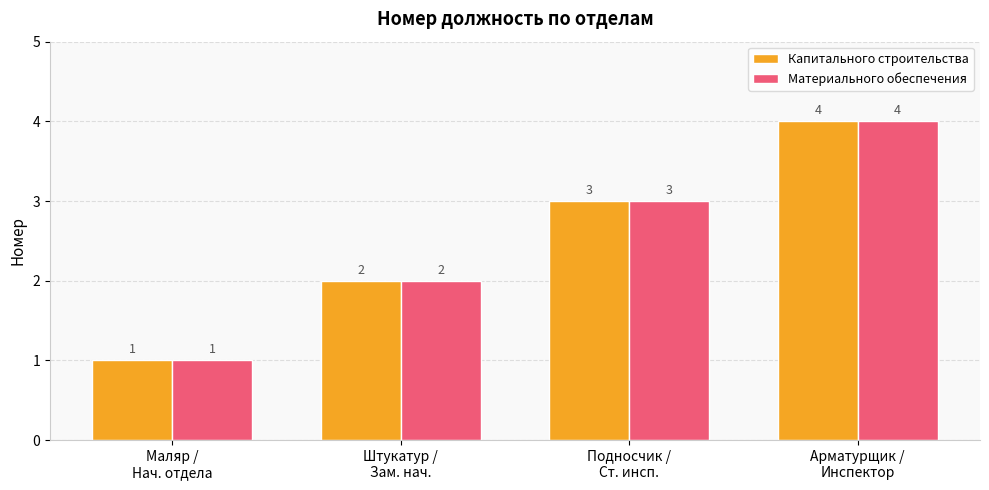

Reading left to right, transcribe all the data shown in this chart.

Капитального строительства: Маляр /
Нач. отдела=1	Штукатур /
Зам. нач.=2	Подносчик /
Ст. инсп.=3	Арматурщик /
Инспектор=4
Материального обеспечения: Маляр /
Нач. отдела=1	Штукатур /
Зам. нач.=2	Подносчик /
Ст. инсп.=3	Арматурщик /
Инспектор=4